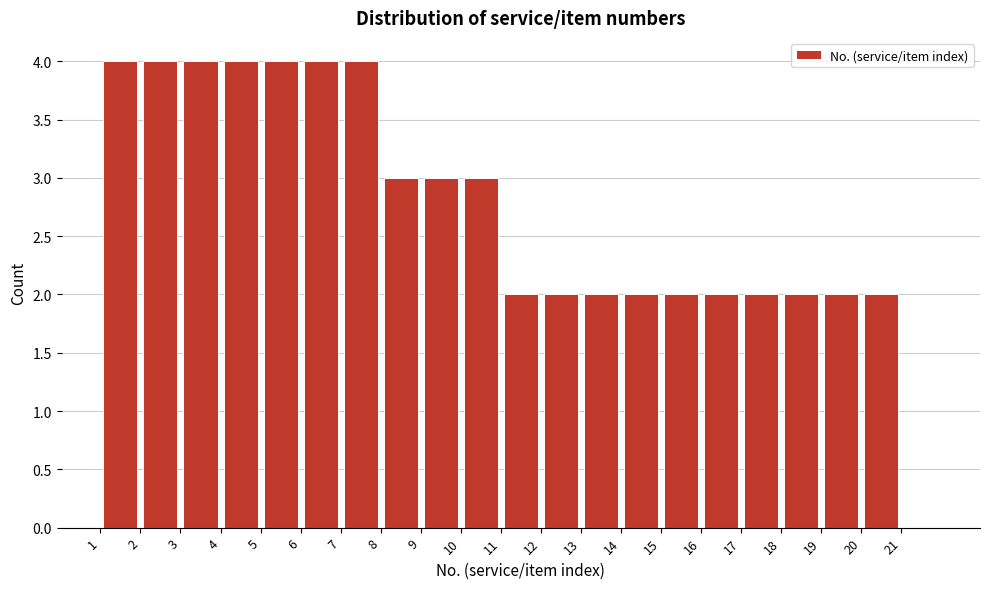

Reading left to right, transcribe this chart: for each bar, give the range it covers on the x-axis and its height. The values are not printed on the chart, so give them approximately, as read against the axis.

1 to 2: 4
2 to 3: 4
3 to 4: 4
4 to 5: 4
5 to 6: 4
6 to 7: 4
7 to 8: 4
8 to 9: 3
9 to 10: 3
10 to 11: 3
11 to 12: 2
12 to 13: 2
13 to 14: 2
14 to 15: 2
15 to 16: 2
16 to 17: 2
17 to 18: 2
18 to 19: 2
19 to 20: 2
20 to 21: 2
21 to 22: 0